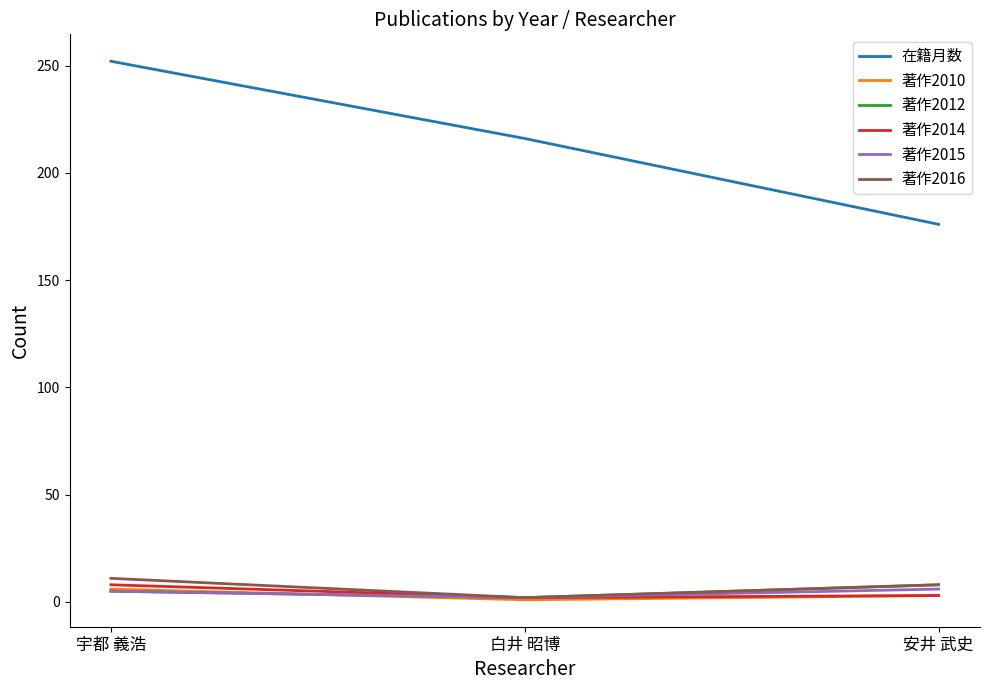

Which series changed the most between 宇都 義浩 and 白井 昭博?

在籍月数